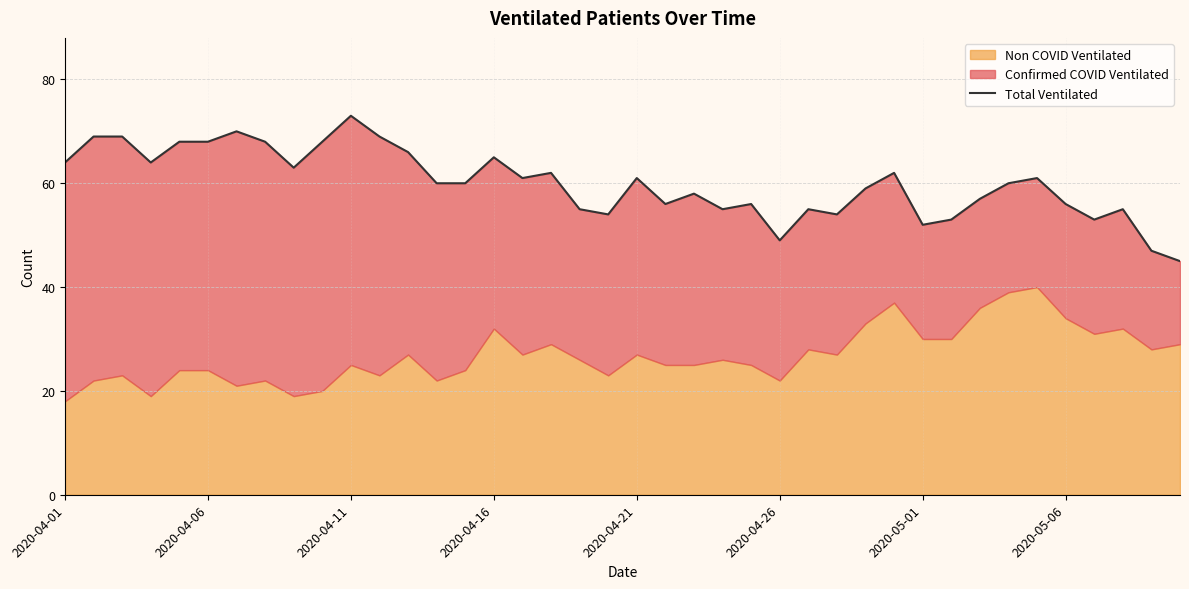

The chart shows a value of 66 at 12. True or false?

True